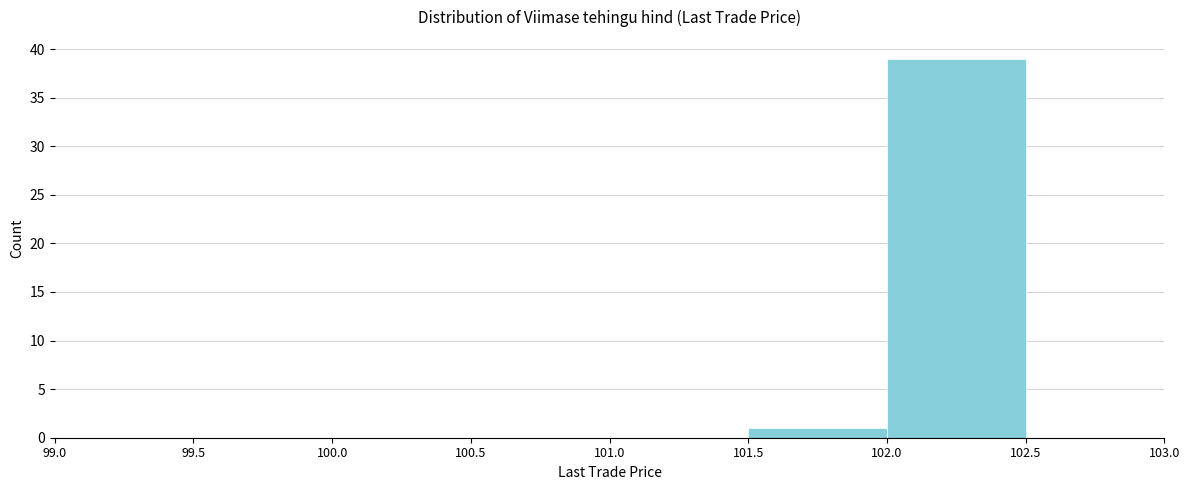

How tall is the bar that spans 102.0 to 102.5 on the x-axis? The values are not printed on the chart, so give them approximately, as read against the axis.

39